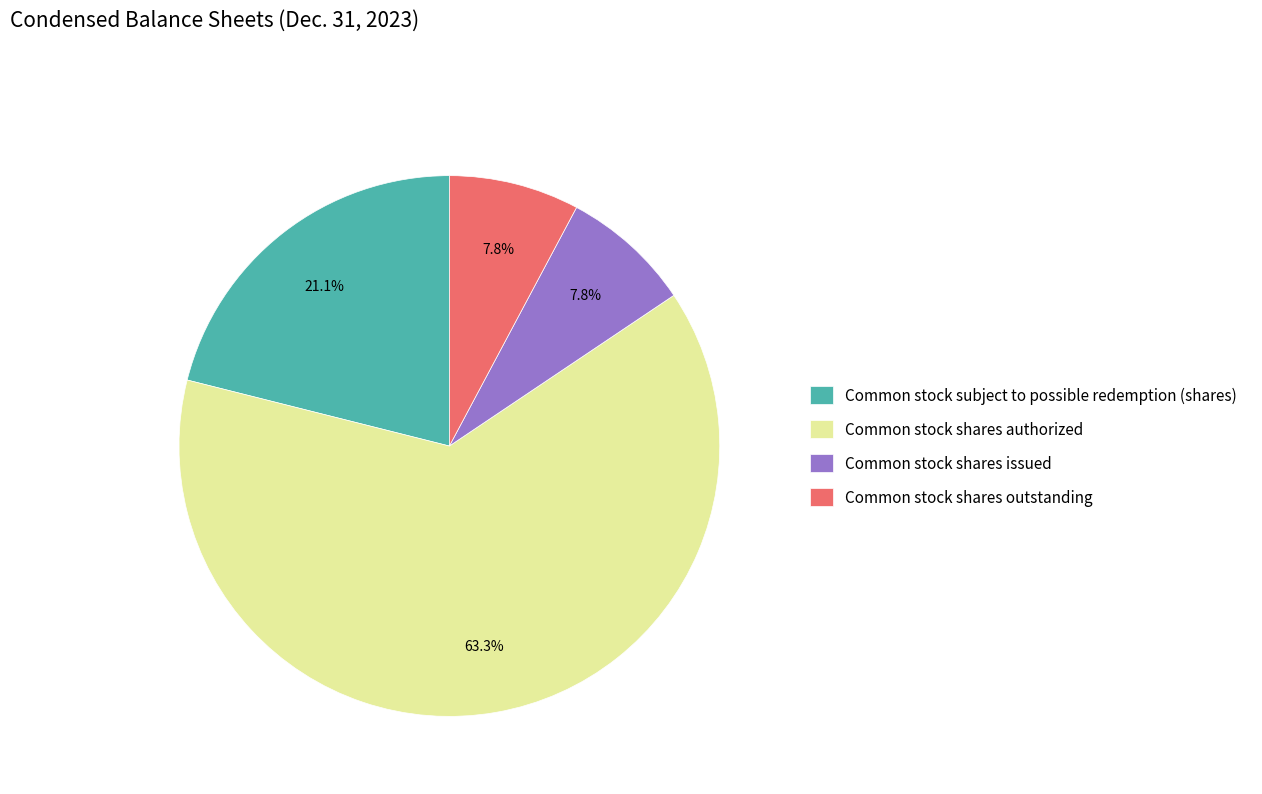

What is the ratio of the value at Common stock shares issued to the value at Common stock subject to possible redemption (shares)?

0.4